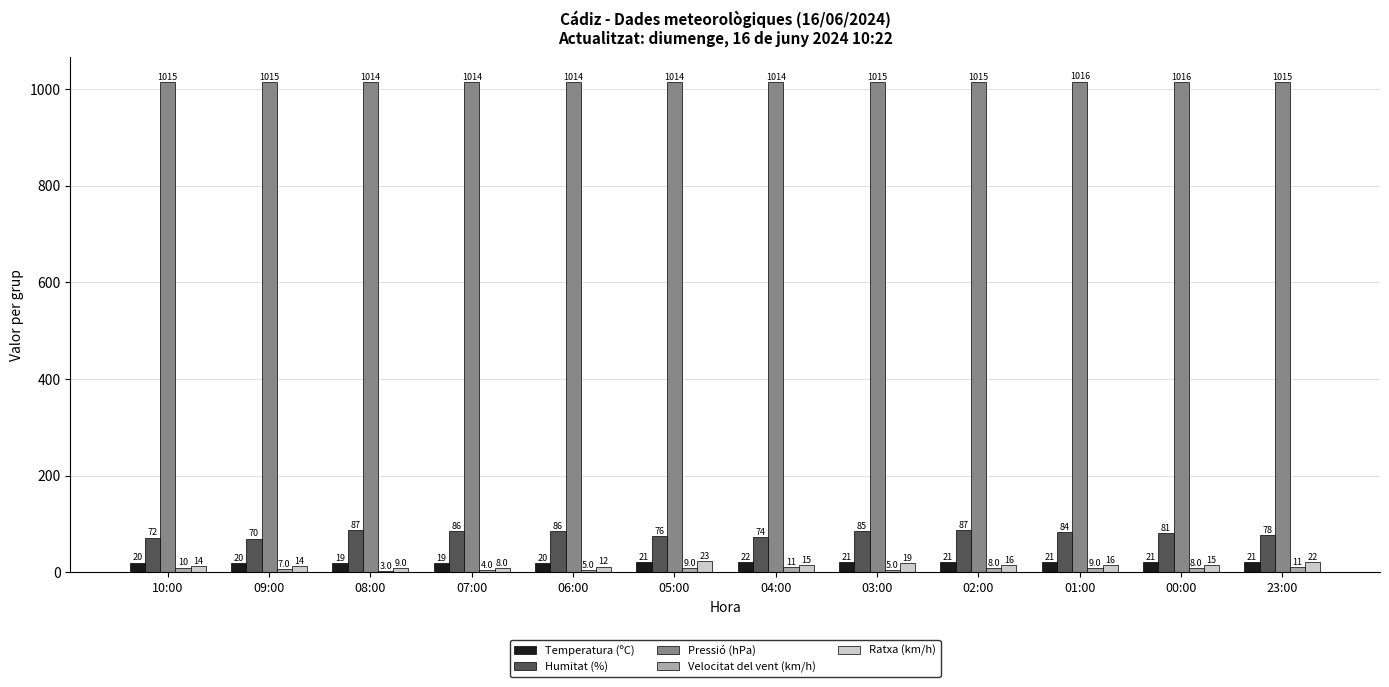

What is the maximum value shown in the chart?

1015.6